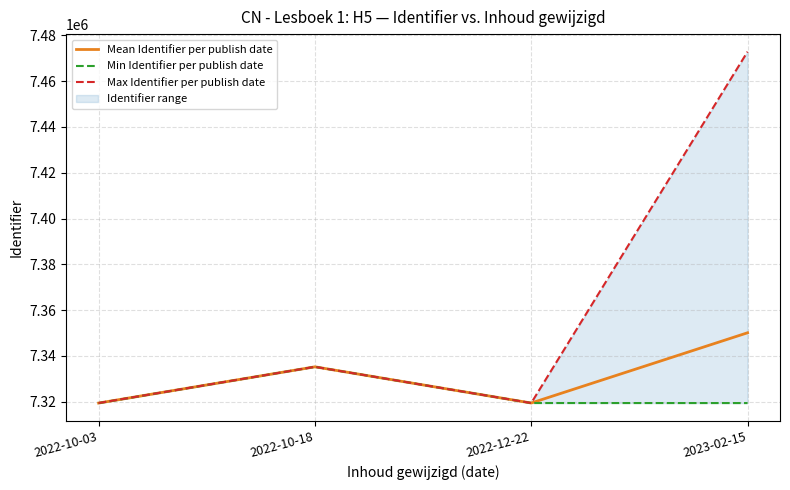

What is the minimum value shown in the chart?

7319420.0